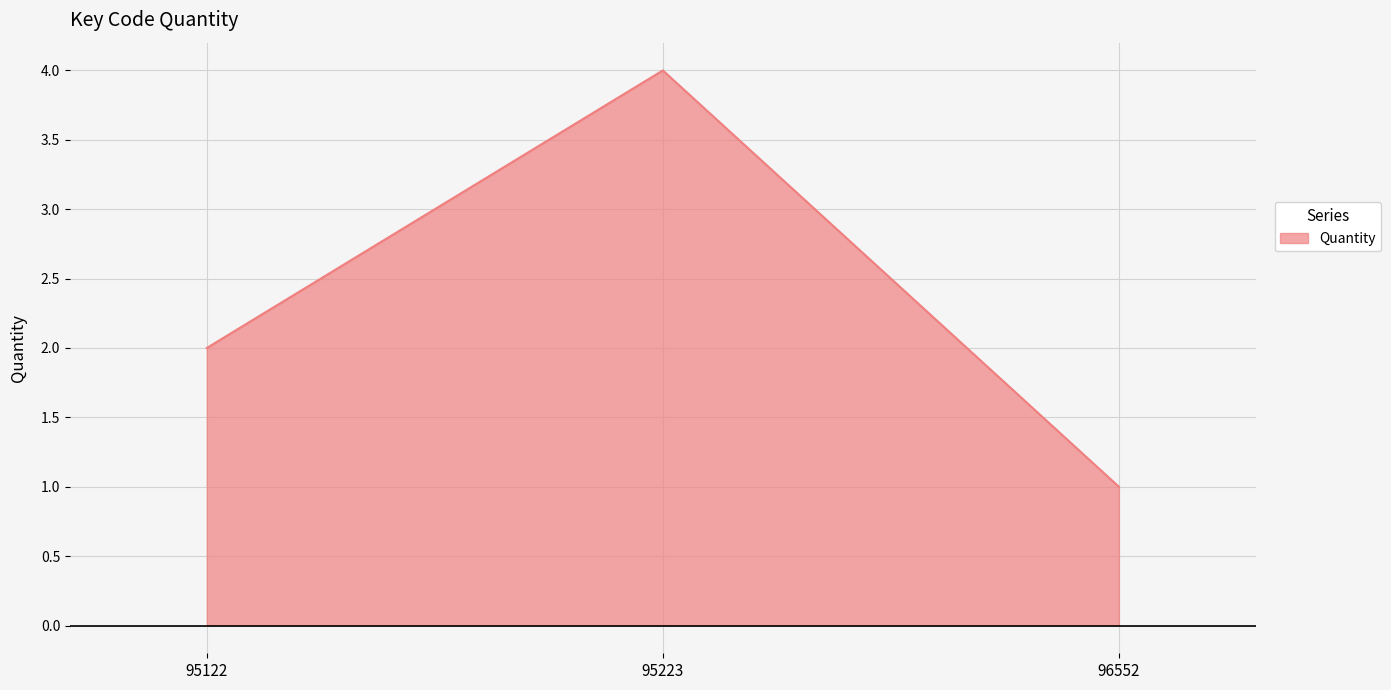

Reading left to right, extract all data points from this chart.

95122=2	95223=4	96552=1